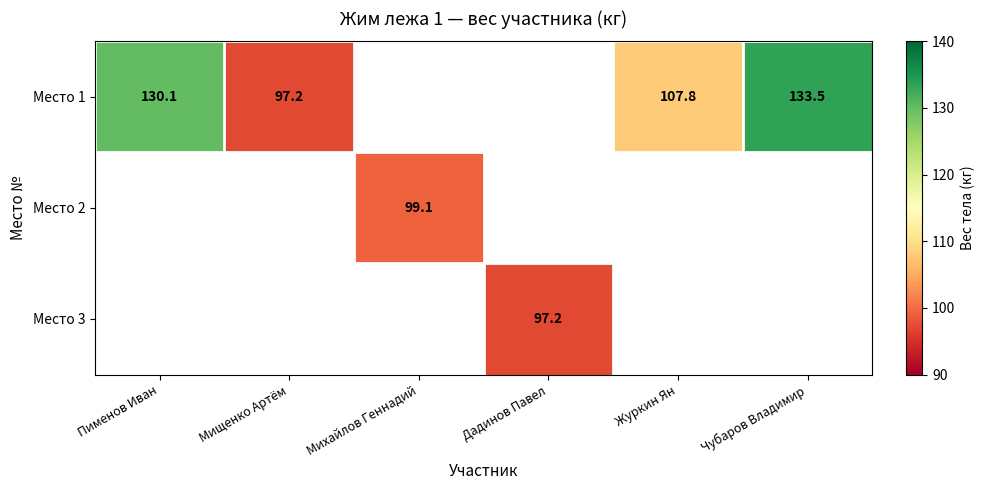

True or false: Место 1 has a value of 97.2 at Мищенко Артём.

True